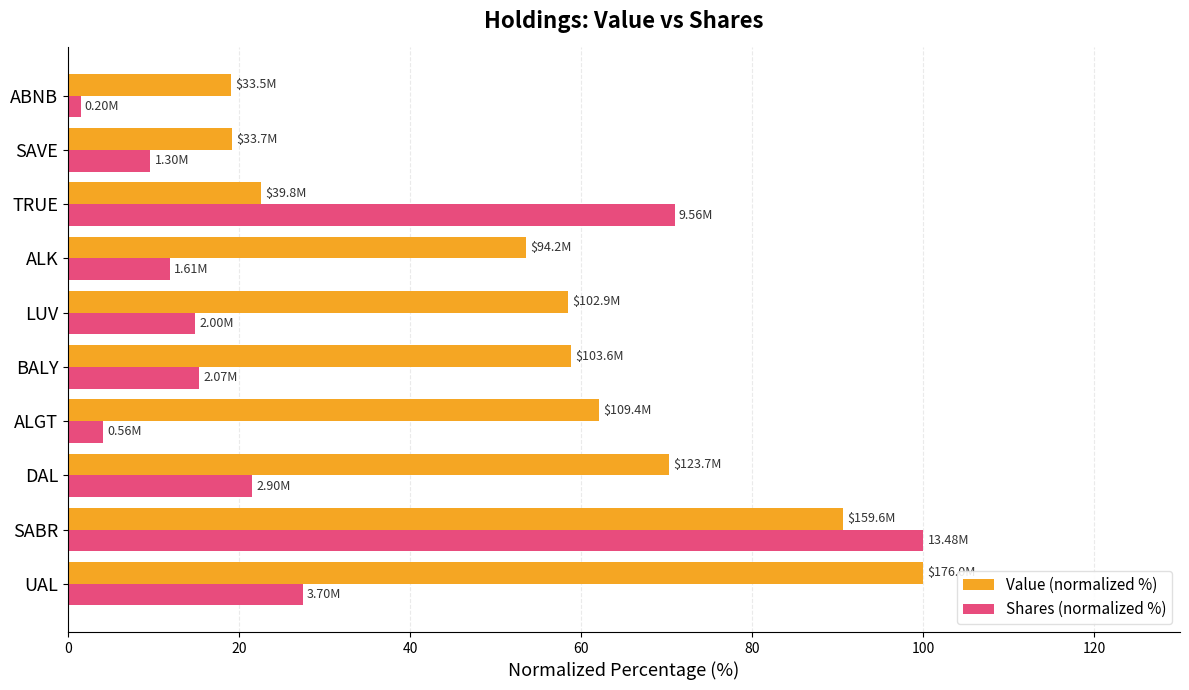

At which label does Shares (normalized %) reach its peak?

SABR